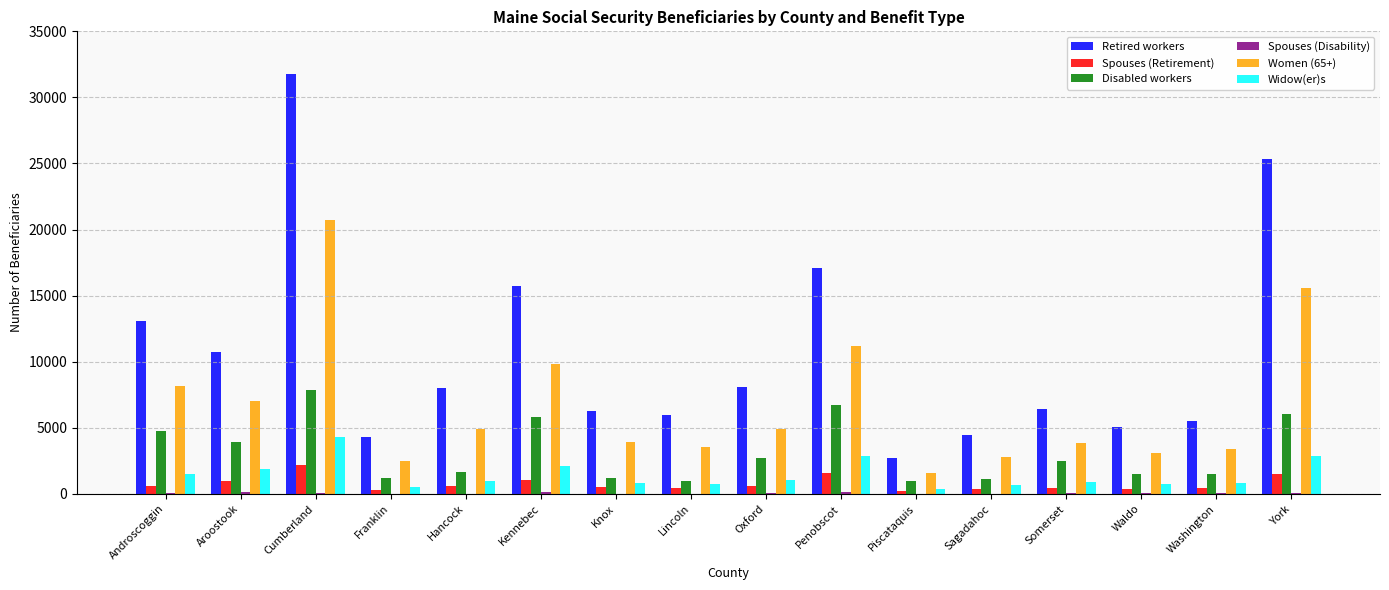

At which label does Women (65+) reach its peak?

Cumberland